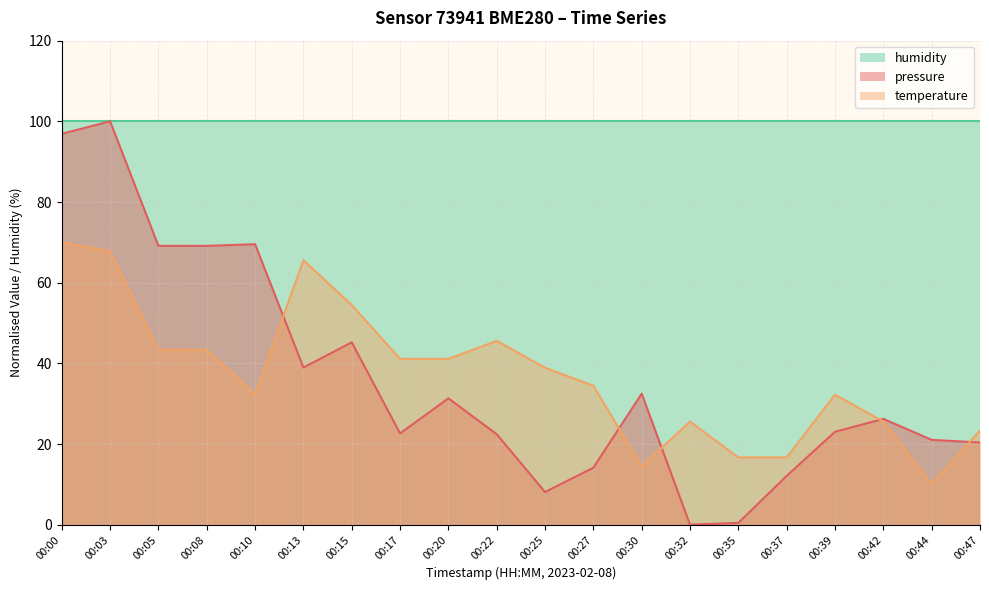

How many interior local valleys does the temperature series have?

3